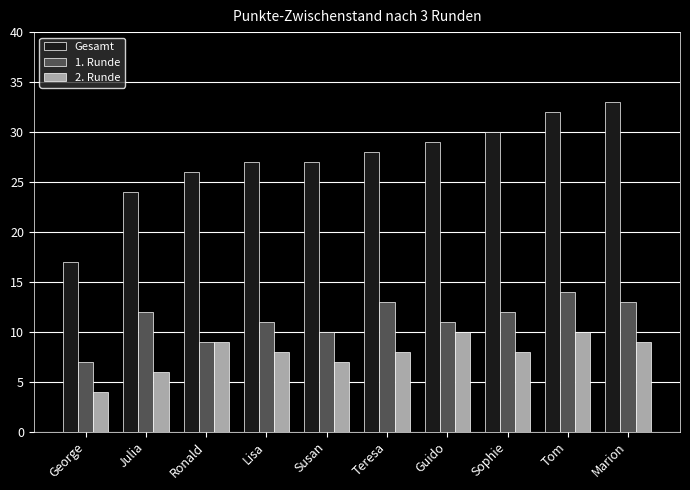

Which series changed the most between Lisa and Sophie?

Gesamt